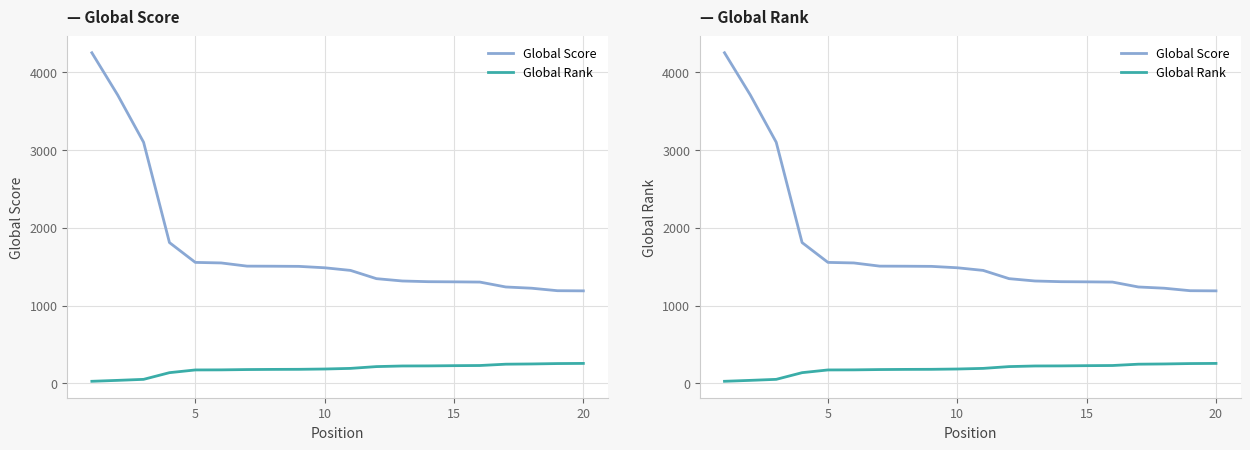

The value of Global Rank (×10) at 10 is 68. True or false?

False